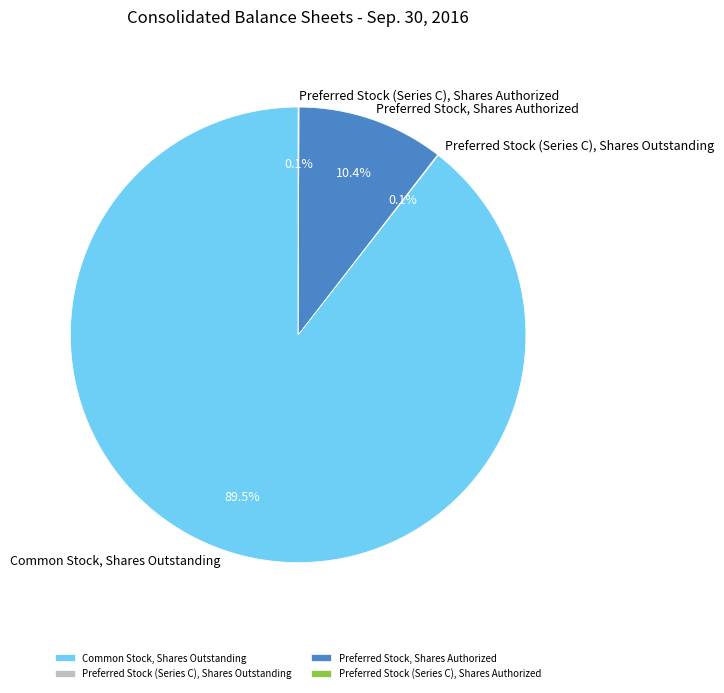

Between Common Stock, Shares Outstanding and Preferred Stock, Shares Authorized, which is larger?

Common Stock, Shares Outstanding